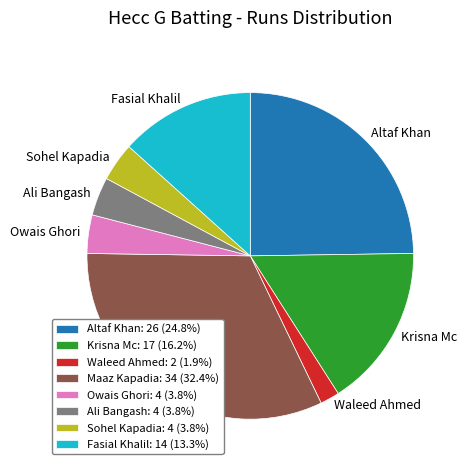

Is the sum of Sohel Kapadia and Waleed Ahmed greater than half?

No